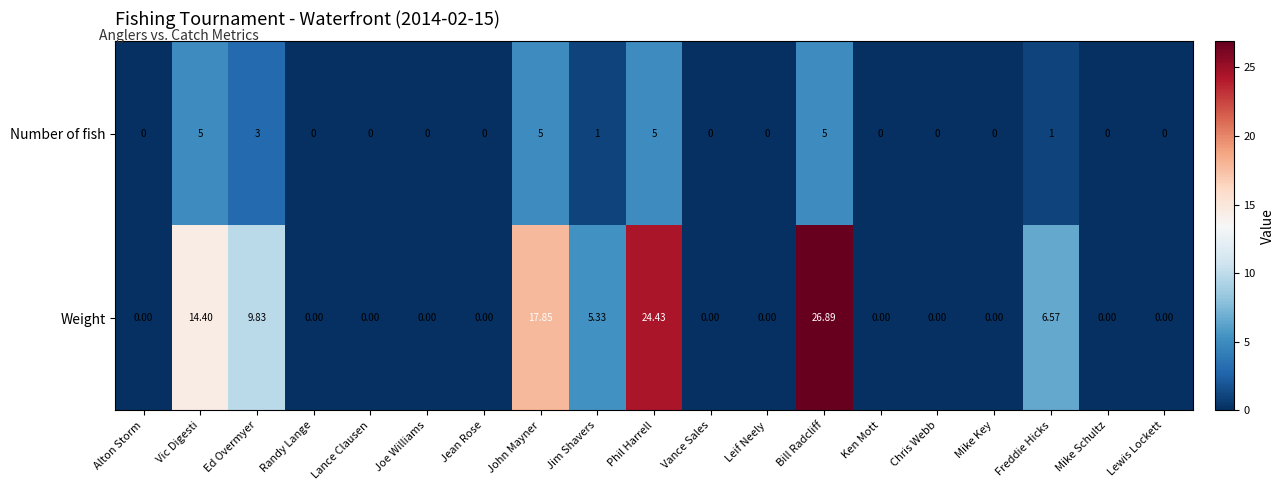

List the series in order of their peak value, lowest first.

Number of fish, Weight